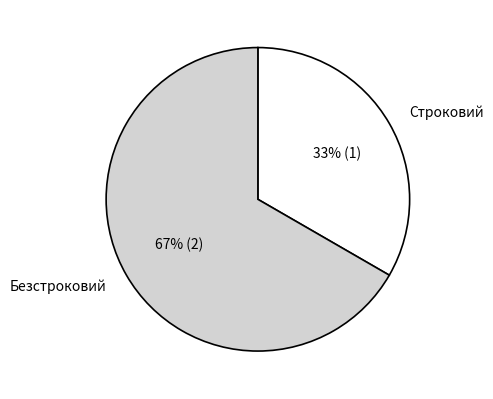

How many slices are in this pie chart?

2